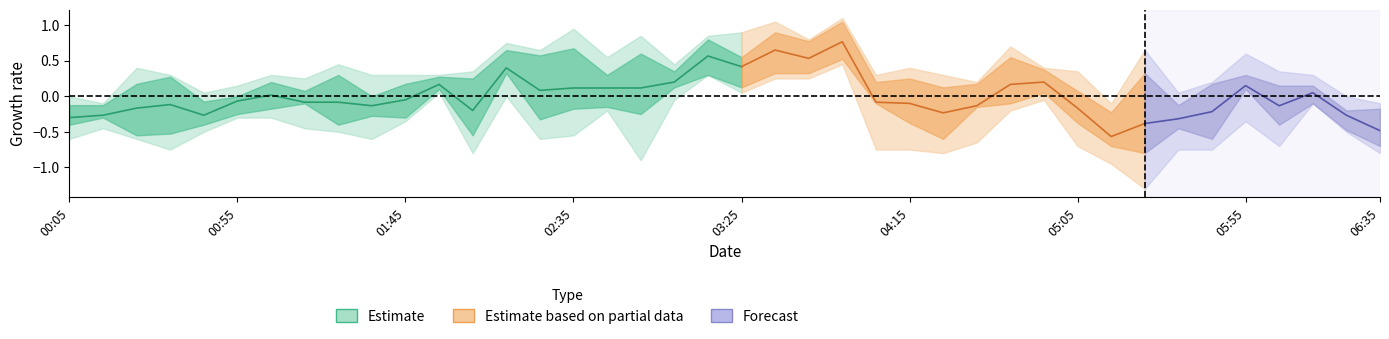

Which has a higher value, 2001/05/18 03:05 or 2001/05/18 00:15?

2001/05/18 03:05